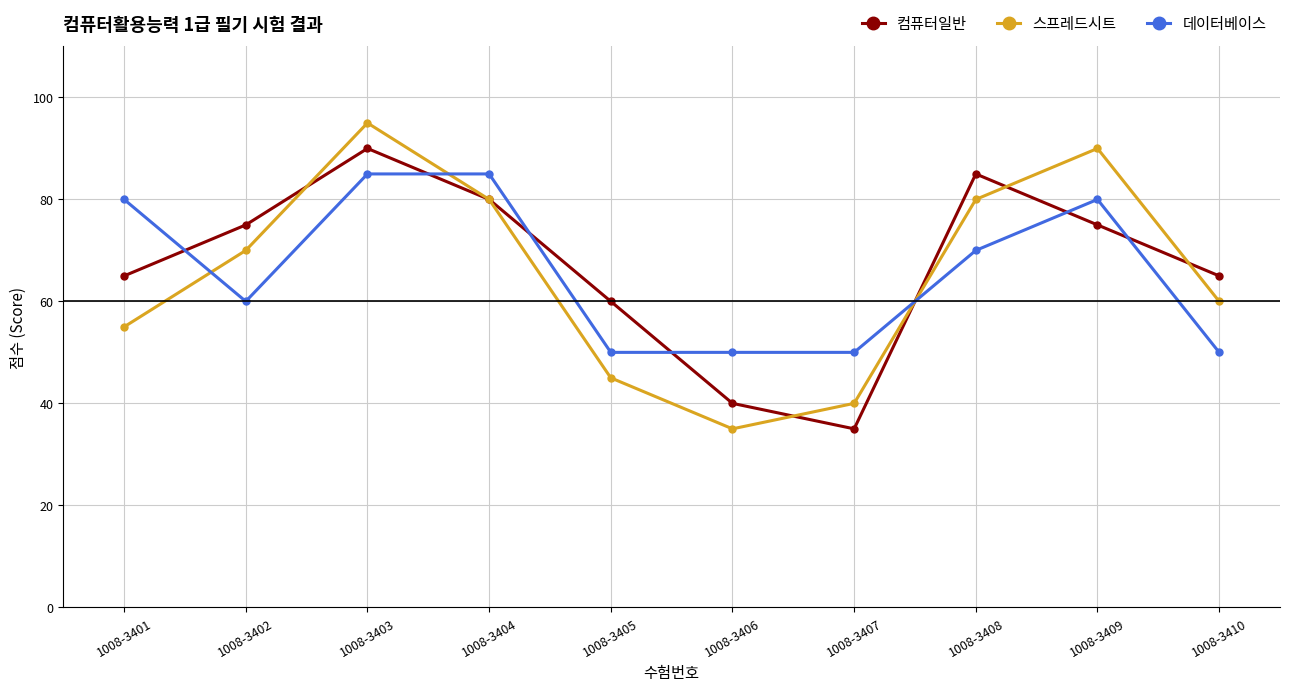

Is the value of 데이터베이스 at 1008-3407 greater than the value of 컴퓨터일반 at 1008-3405?

No